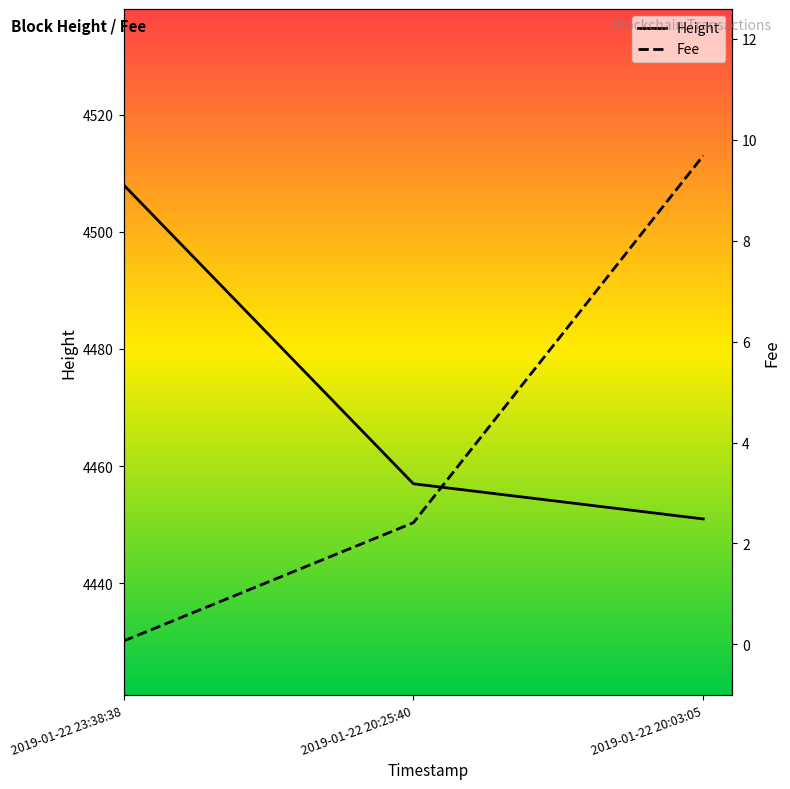

What value does the Height series have at 2019-01-22 20:25:40?

4457